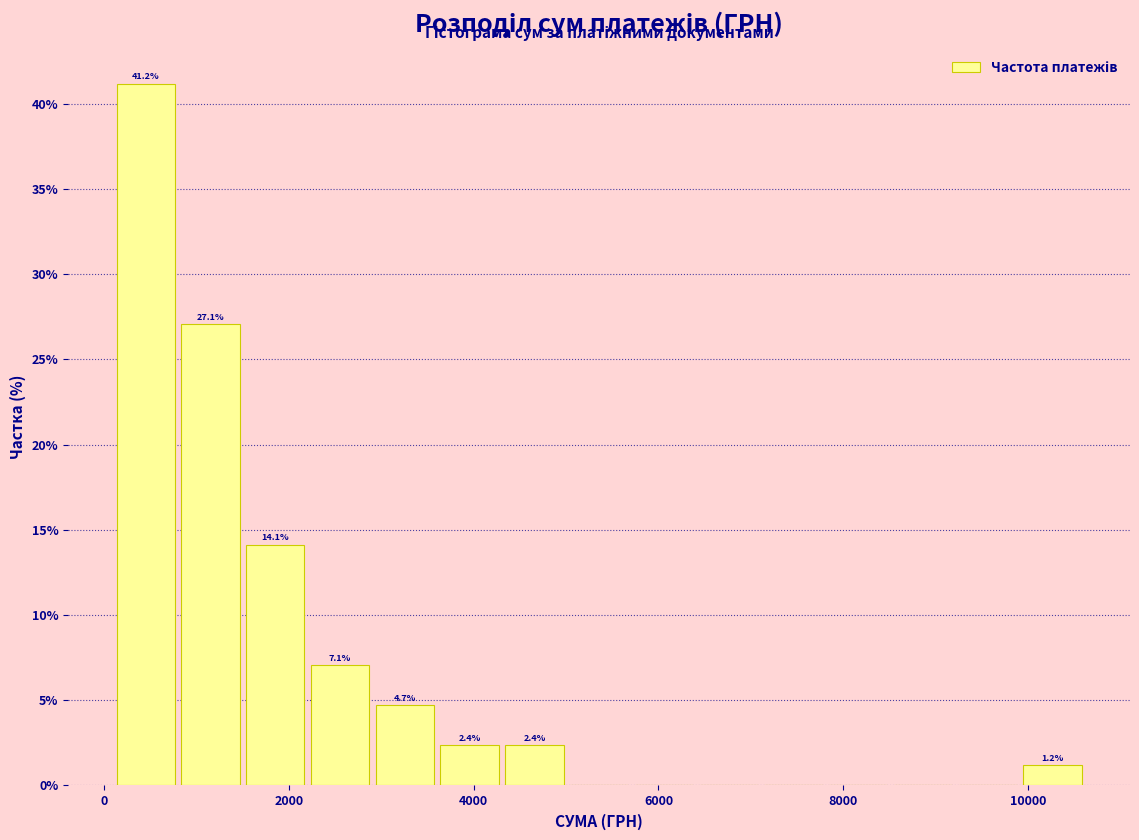

Read against the x-axis, roughly where is the centre of the tallest bar?

400